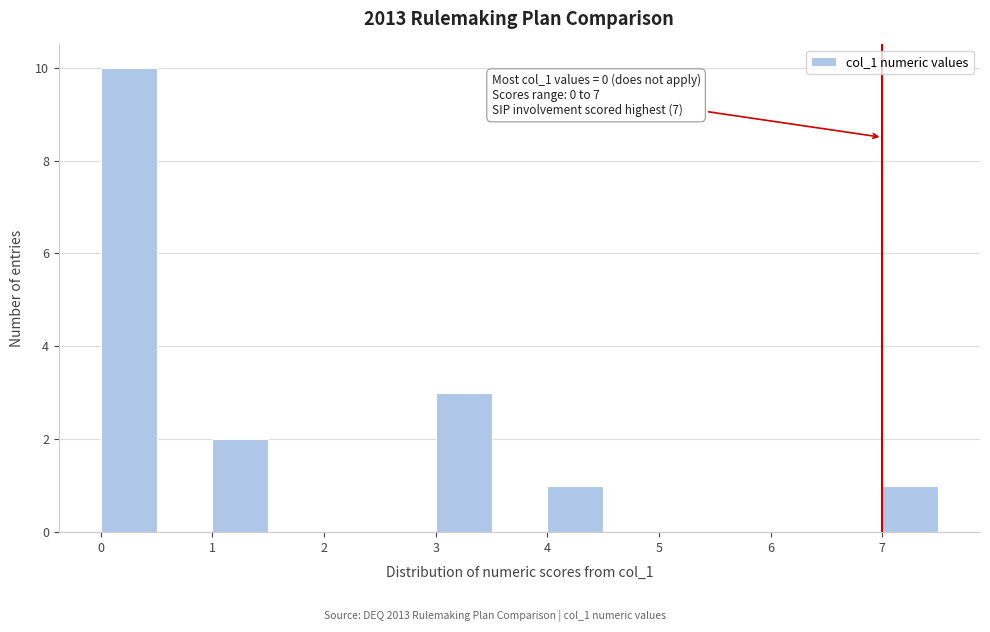

Which range on the x-axis has the tallest bar?

0.0 to 0.5